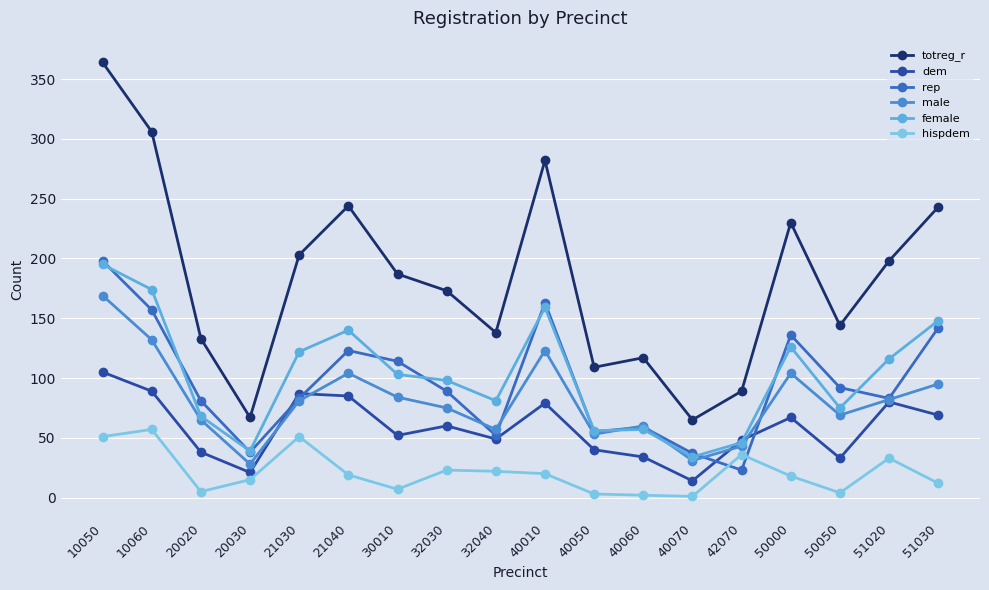

Which series has the widest spread of values?

totreg_r